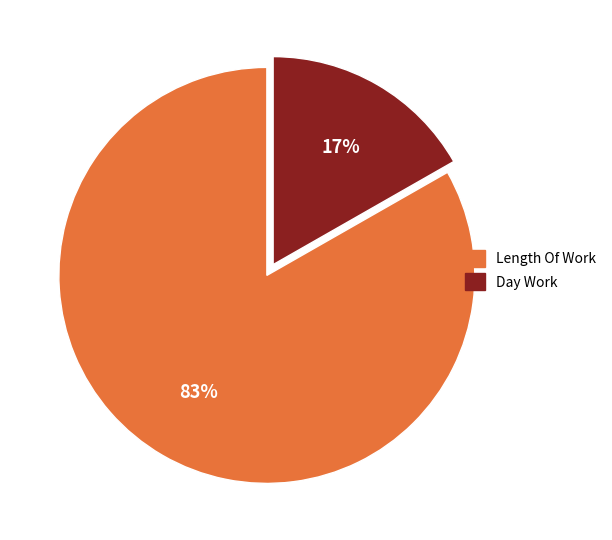

Combined, do Length Of Work and Day Work account for over 50%?

Yes